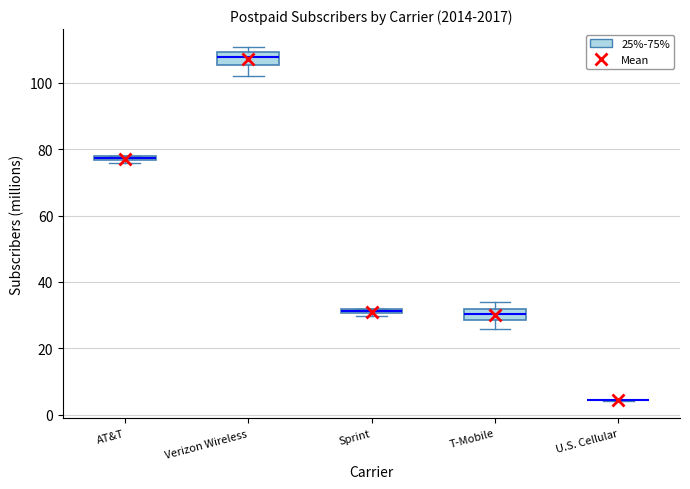

Where is the lower edge of the box for T-Mobile on the y-axis? The values are not printed on the chart, so give them approximately, as read against the axis.

28